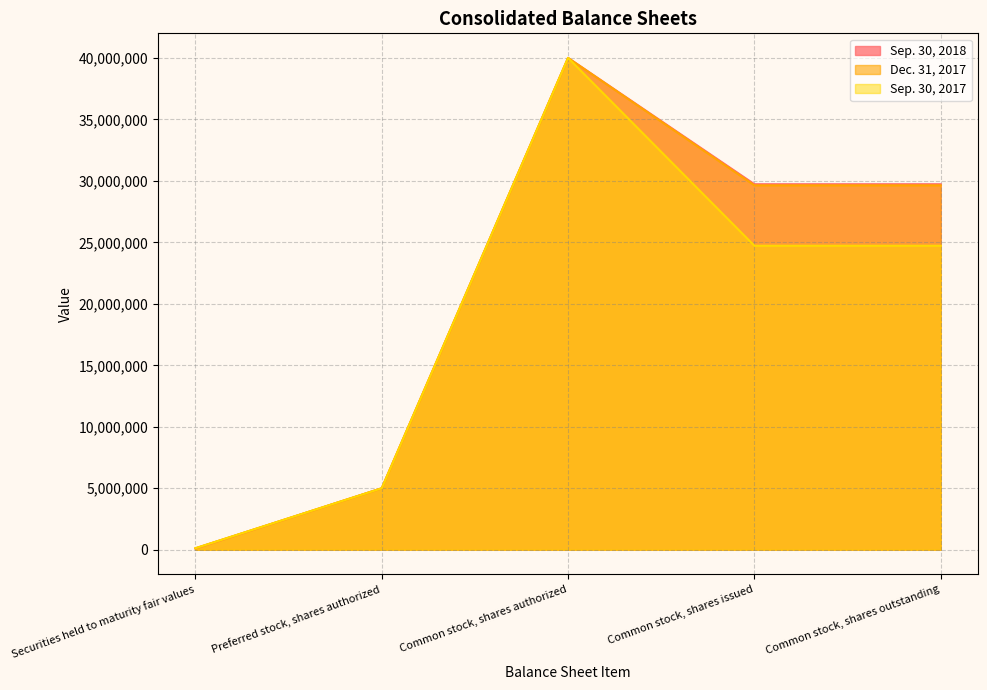

Which has a higher value, Common stock, shares authorized or Common stock, shares outstanding?

Common stock, shares authorized